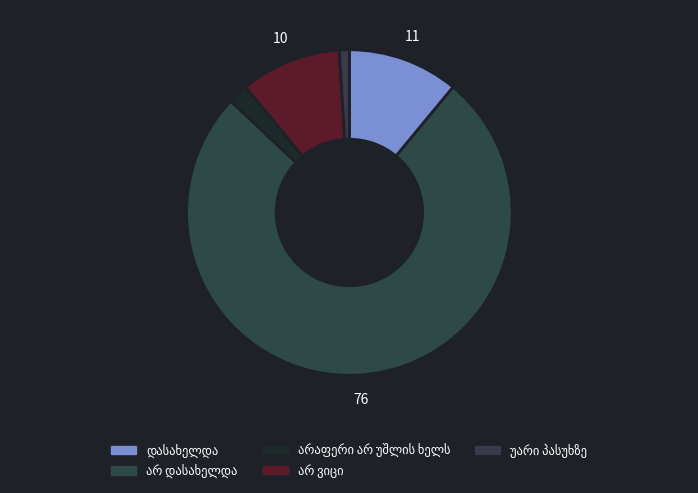

Is it true that დასახელდა is 11% of the pie?

True